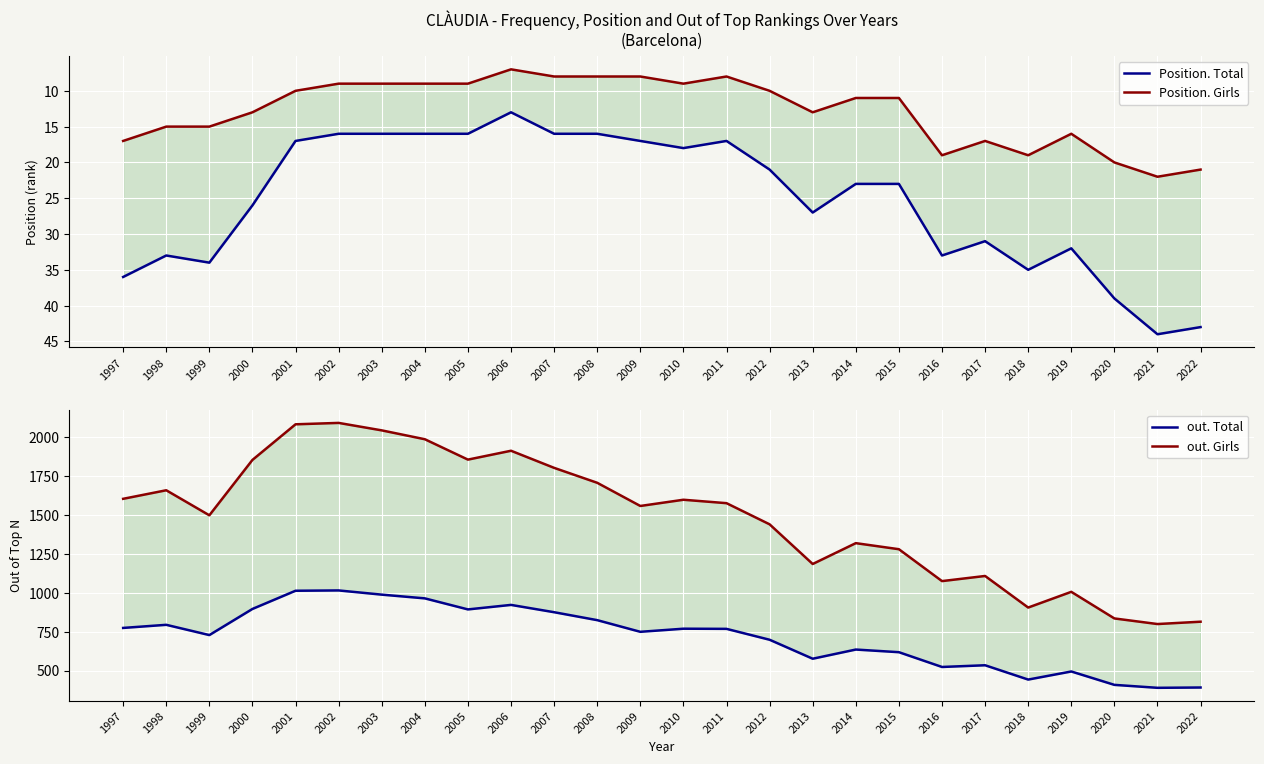

What are all the series names shown in the legend?

Position. Total, Position. Girls, out. Total, out. Girls